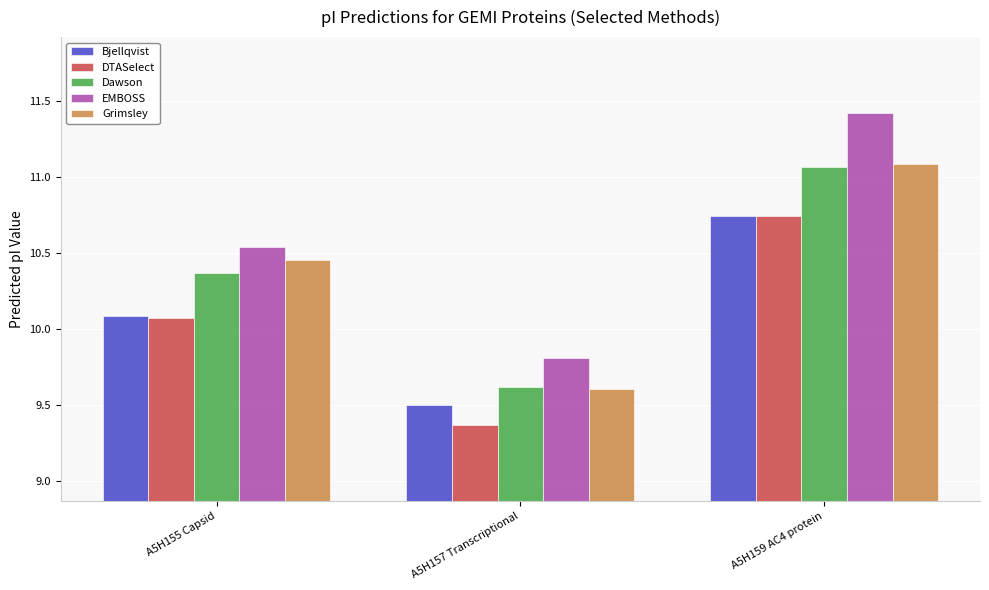

What is the difference between the maximum and second lowest values in the EMBOSS series?

0.9